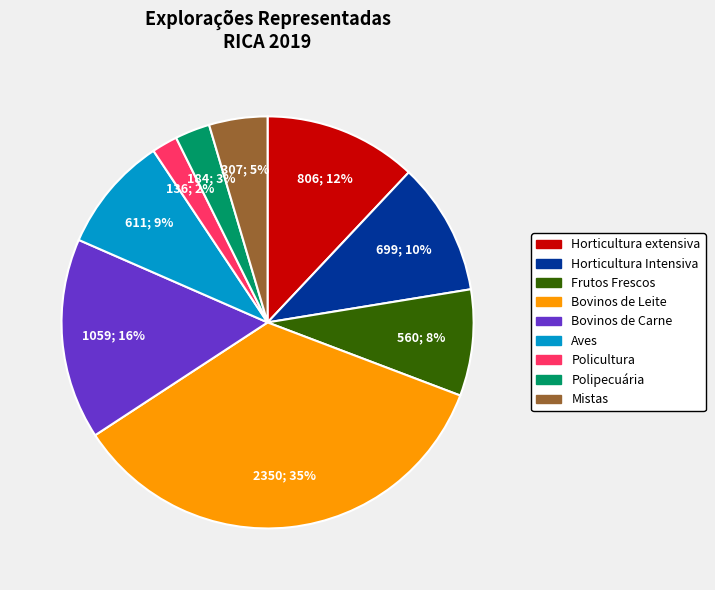

To the nearest percent, what is the average slice percentage?

11%